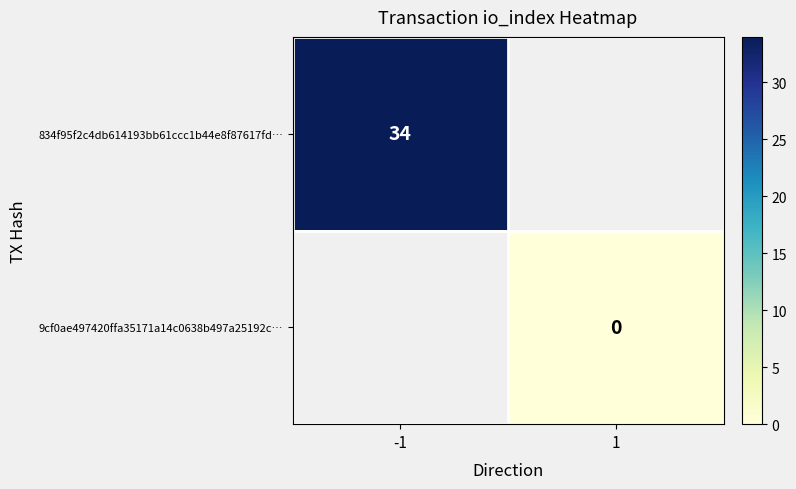

The 834f95f2c4db614193bb61ccc1b44e8f87617fd… series shows 34 at -1. True or false?

True